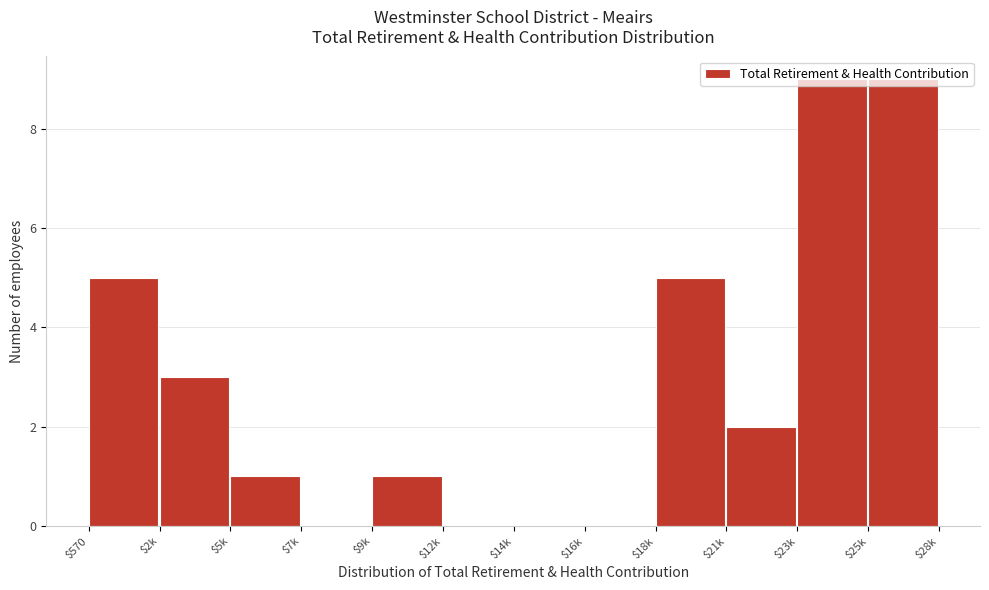

Is it true that the value at $2k is 1?

False